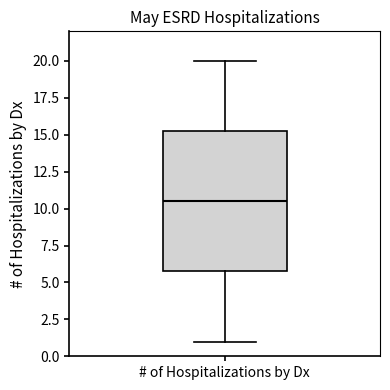

Read this box plot against the y-axis: the position of the median line, the range covered by the box, and the ends of both whiskers. The values are not printed on the chart, so give them approximately, as read against the axis.

median 10.5, box 6.0 to 15.5, whiskers 1.0 to 20.0